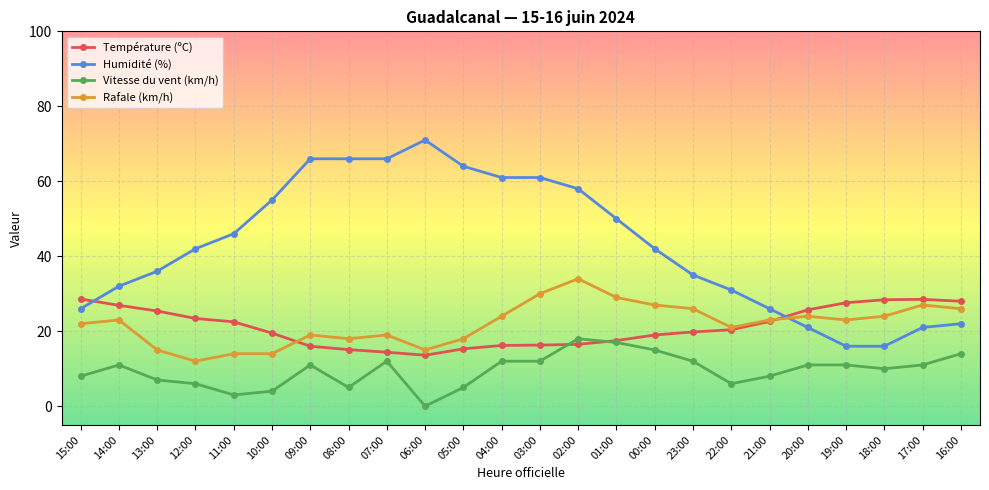

How many data points in Vitesse du vent (km/h) are less than 11?

11